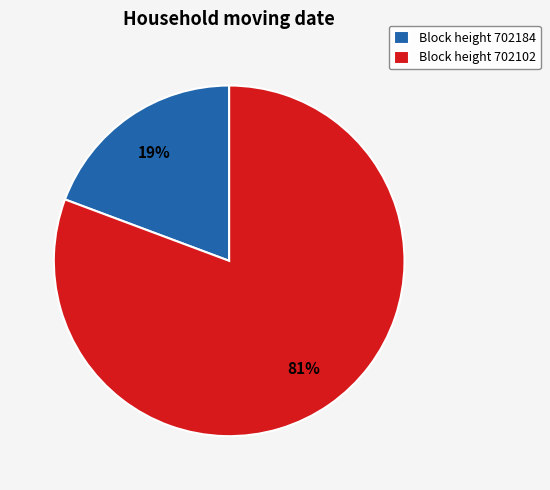

To the nearest percent, what is the average slice percentage?

50%